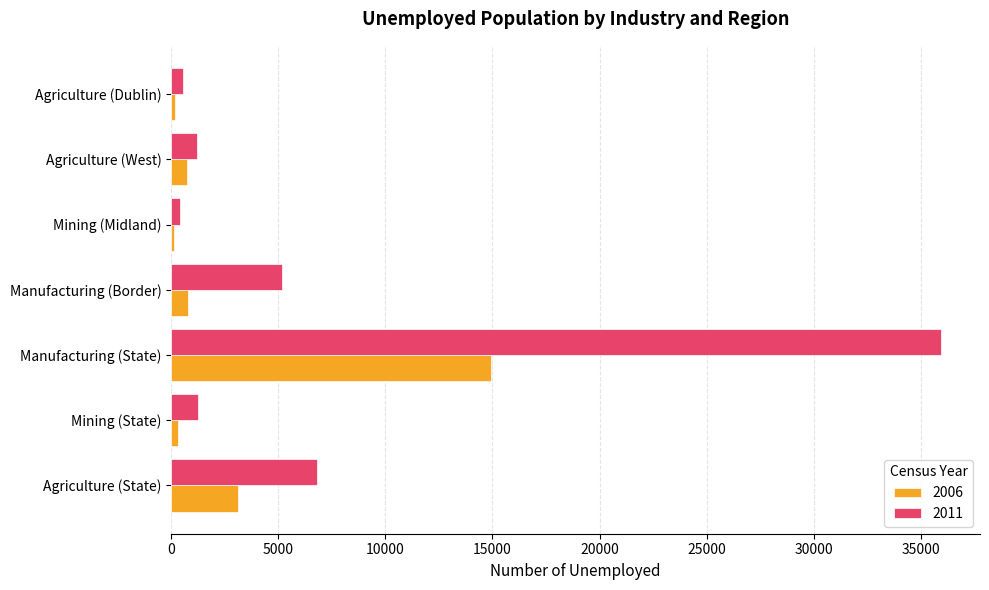

Count the number of data series in this chart.

2